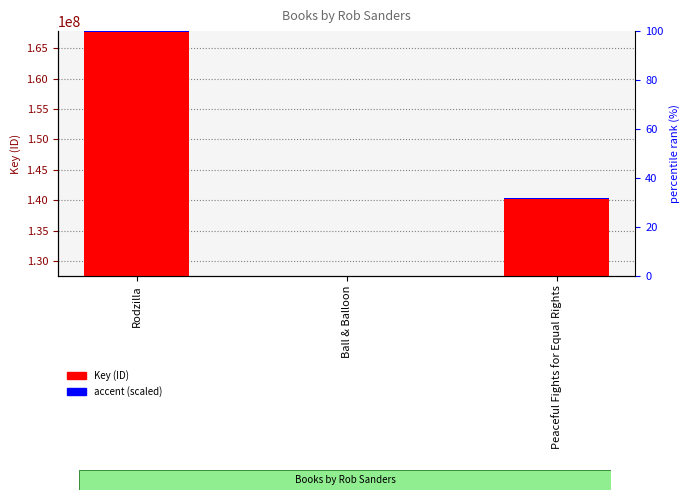

How many bars are there in total?

6